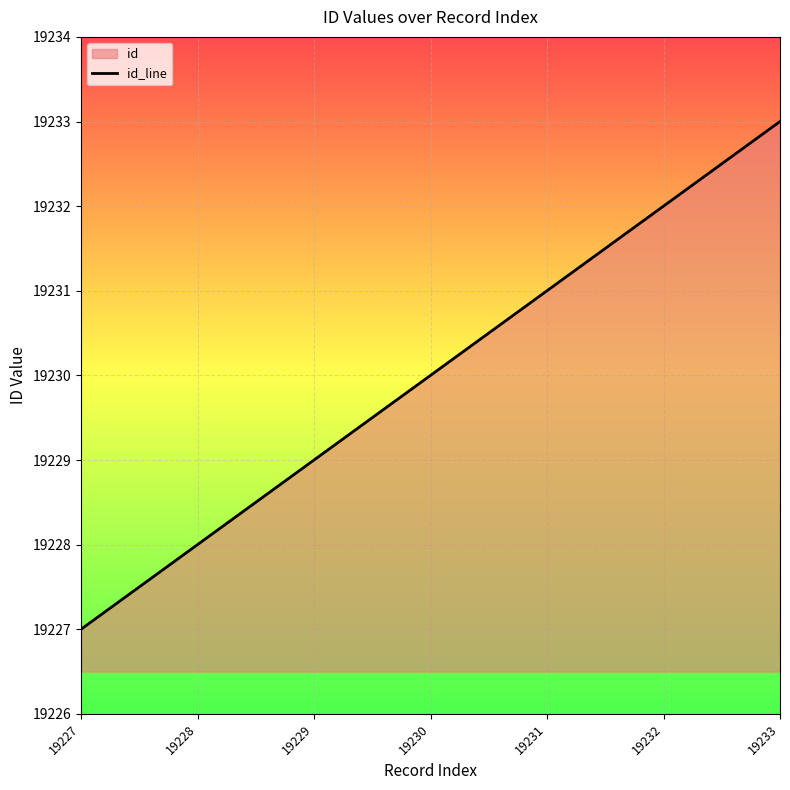

What is the approximate value at 19230?

19230